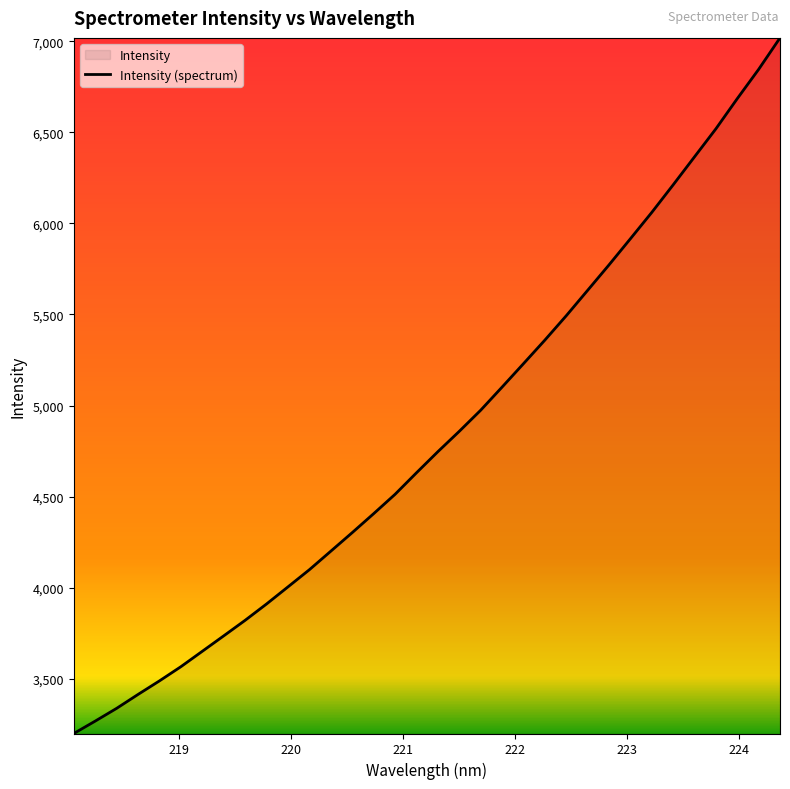

What is the smallest value displayed?

3199.5